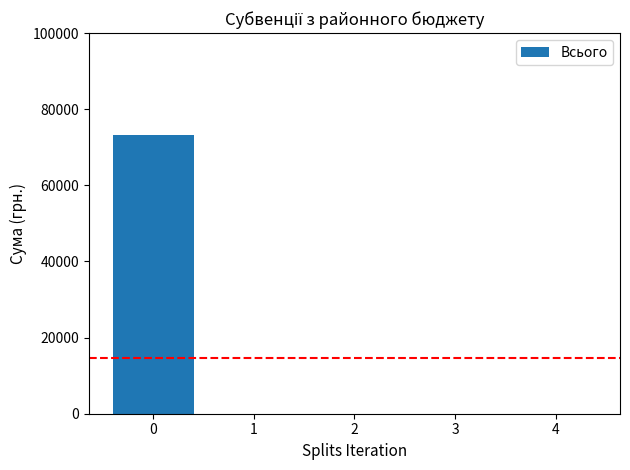

What is the sum of all values?

73310